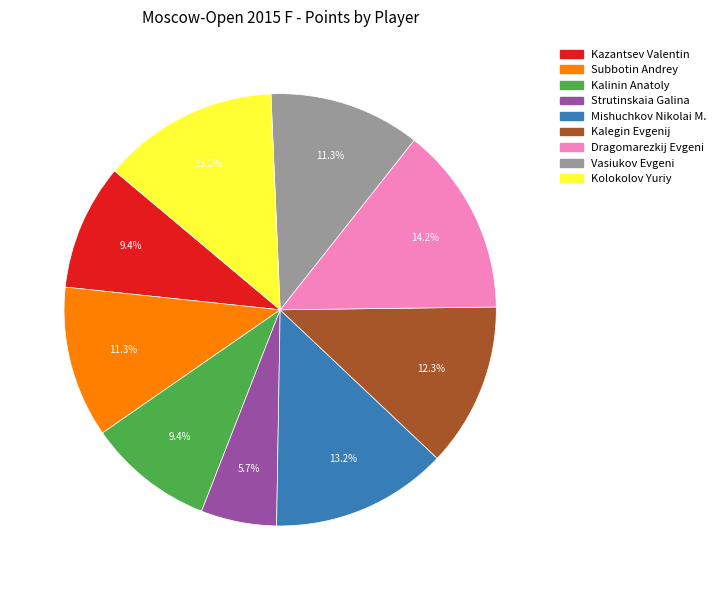

What percentage is NOT represented by Dragomarezkij Evgeni?

85.8%